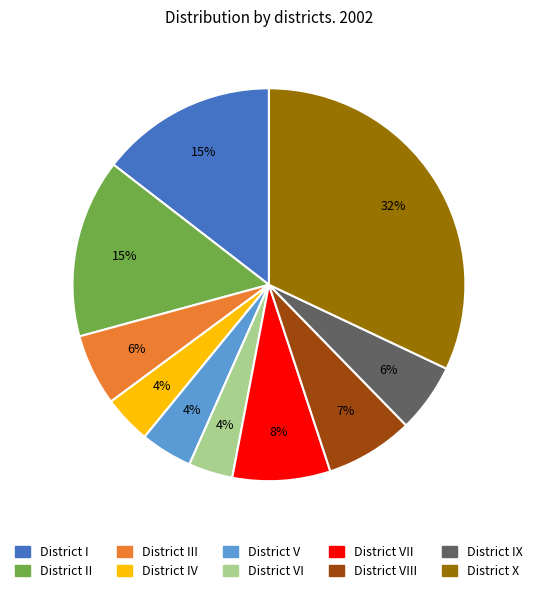

Does any single category account for the majority?

No